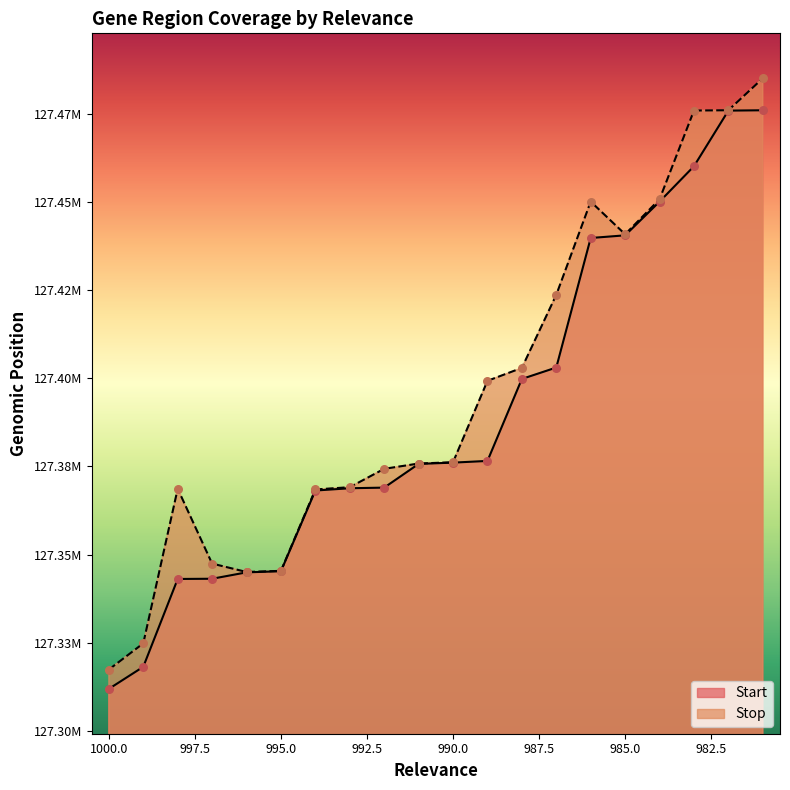

What are all the series names shown in the legend?

Start, Stop